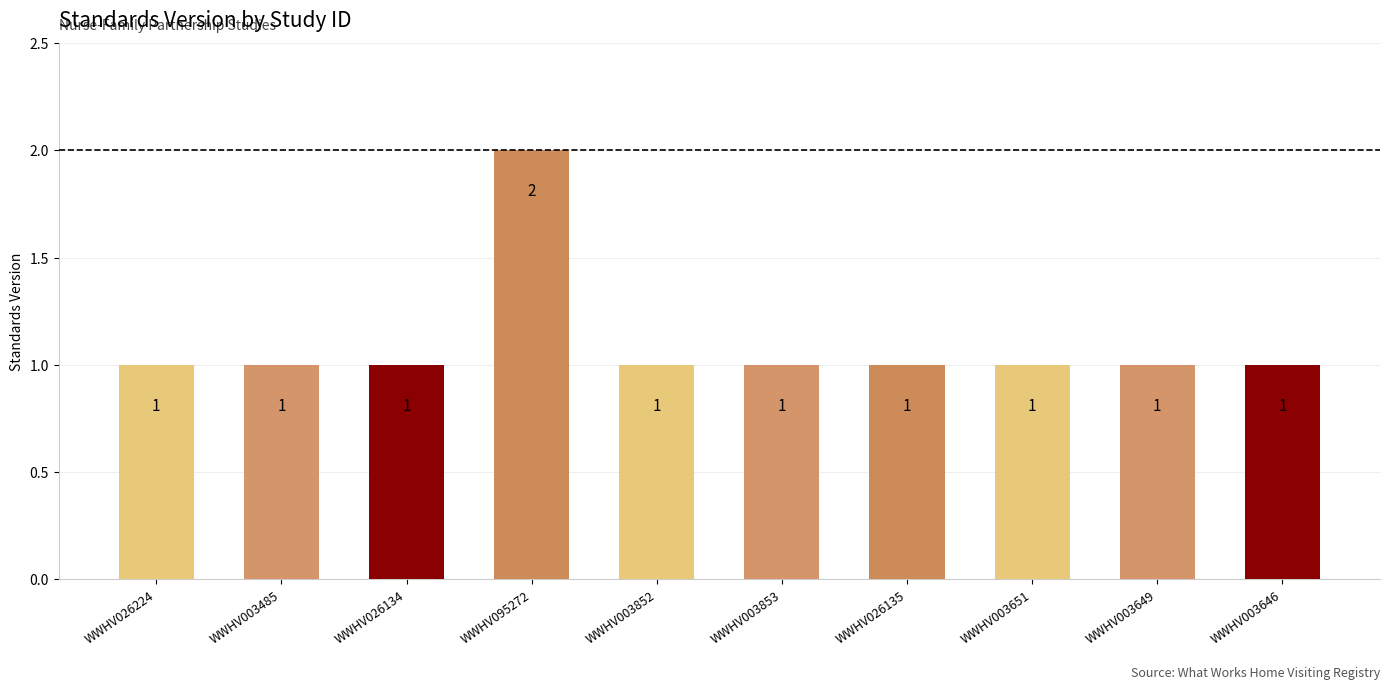

What is the greatest value displayed?

2